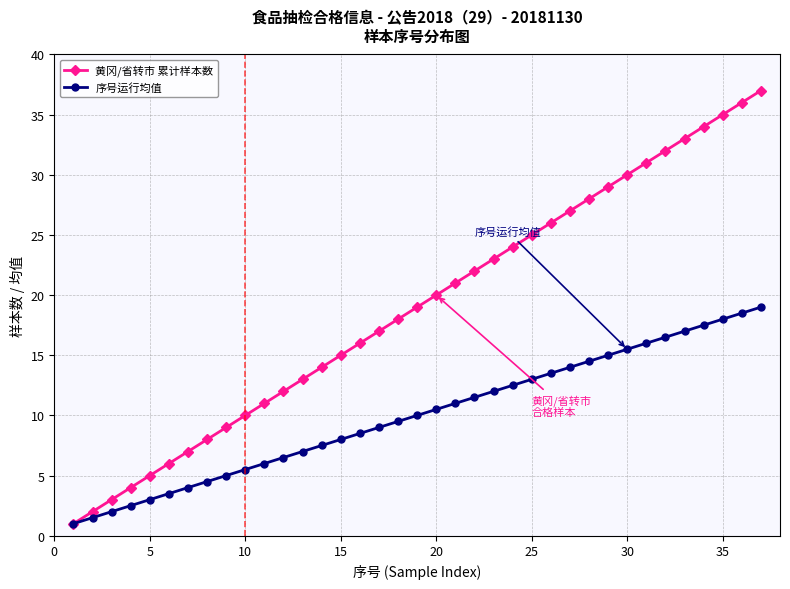

Which series has the largest total across all categories?

黄冈/省转市 累计样本数